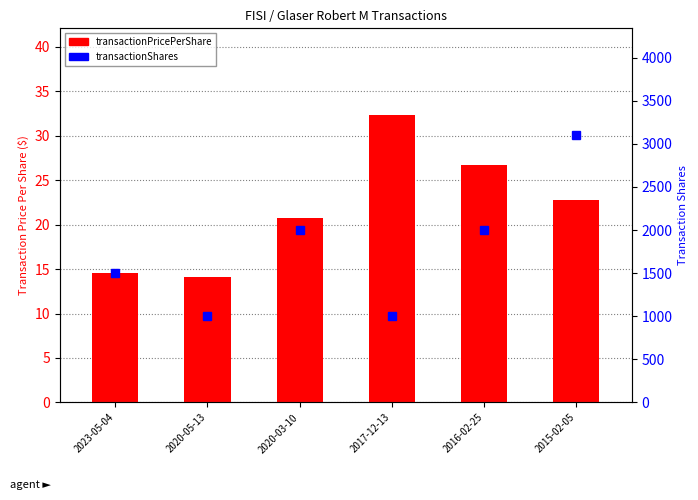

Reading left to right, extract all data points from this chart.

transactionPricePerShare: 2023-05-04=14.6	2020-05-13=14.2	2020-03-10=20.7	2017-12-13=32.3	2016-02-25=26.7	2015-02-05=22.7
transactionShares: 2023-05-04=1500.0	2020-05-13=1000.0	2020-03-10=2000.0	2017-12-13=1000.0	2016-02-25=2000.0	2015-02-05=3100.0